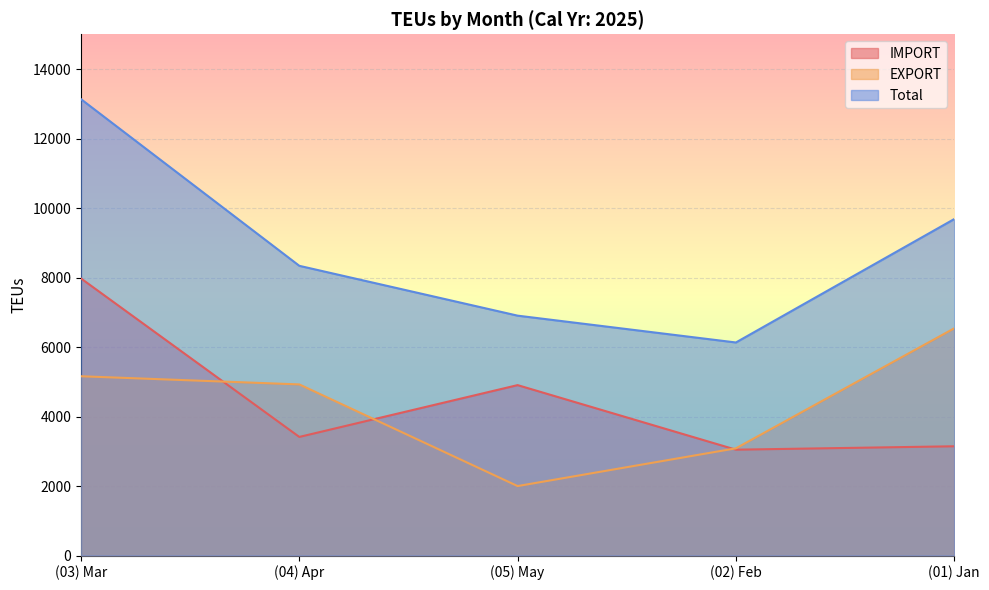

Reading left to right, extract all data points from this chart.

IMPORT: (03) Mar=7973	(04) Apr=3413	(05) May=4904	(02) Feb=3046	(01) Jan=3144
EXPORT: (03) Mar=5159	(04) Apr=4924	(05) May=1999	(02) Feb=3085	(01) Jan=6538
Total: (03) Mar=13132	(04) Apr=8337	(05) May=6903	(02) Feb=6131	(01) Jan=9682